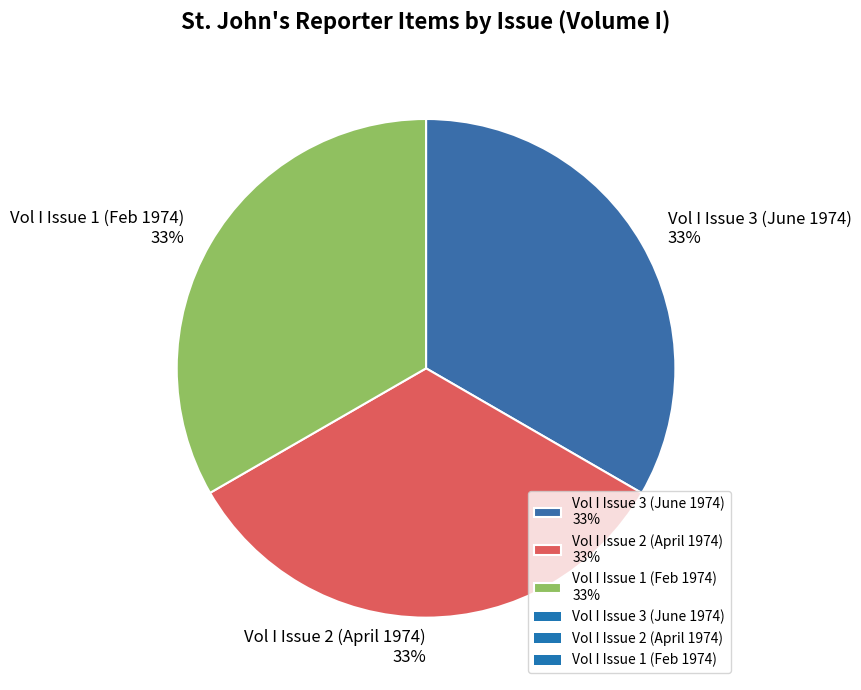

How many slices are in this pie chart?

3